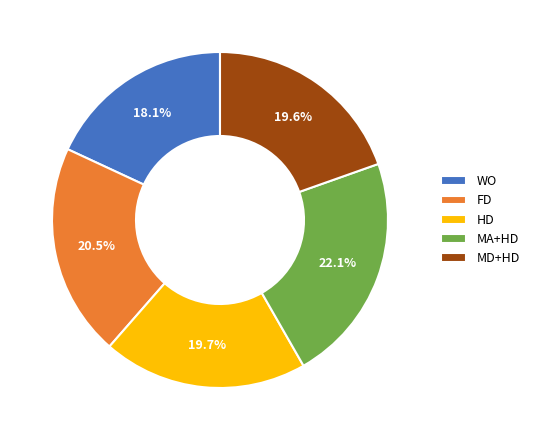

Combined, do FD and WO account for over 50%?

No